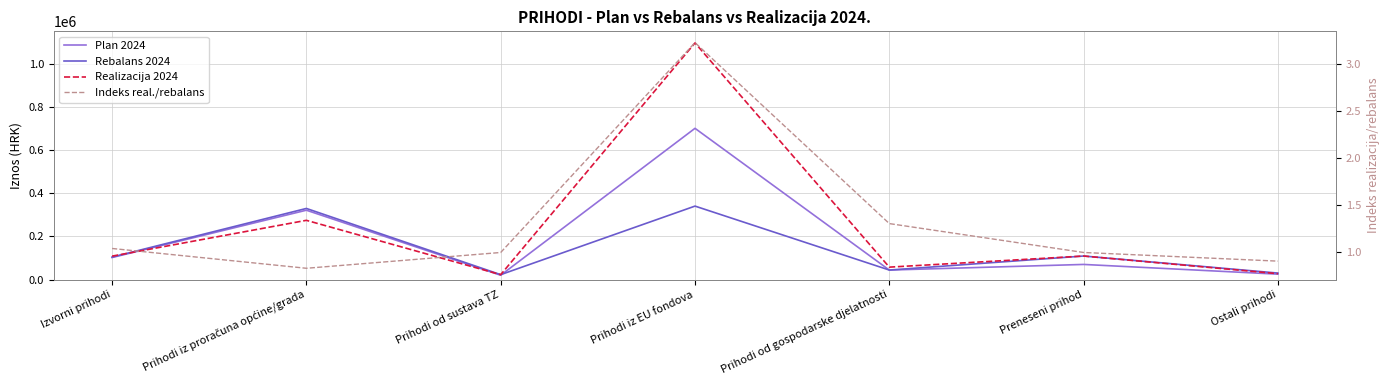

Reading left to right, list all the values displayed in this chart.

Plan 2024: 102000.0	321000.0	20000.0	700000.0	44000.0	70000.0	25000.0
Rebalans 2024: 104000.0	329152.0	22723.1	340000.0	44015.0	108907.1	30000.0
Realizacija 2024: 108413.1	274152.0	22723.1	1095215.9	57476.0	108907.1	27254.3
Indeks real./rebalans: 1.0	0.8	1.0	3.2	1.3	1.0	0.9